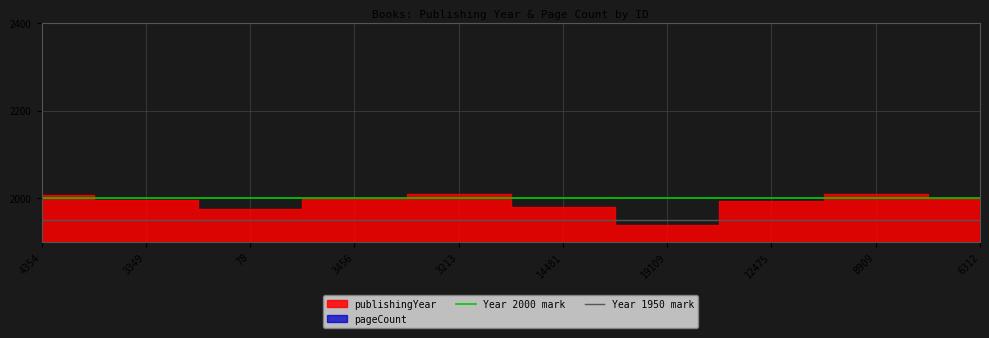

Which label corresponds to the largest value in the chart?

4354